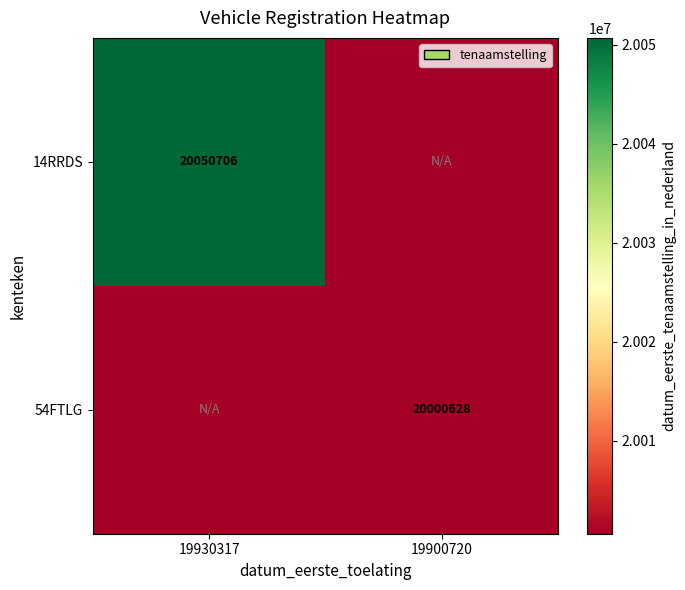

The 54FTLG series shows 26894770 at 19900720. True or false?

False